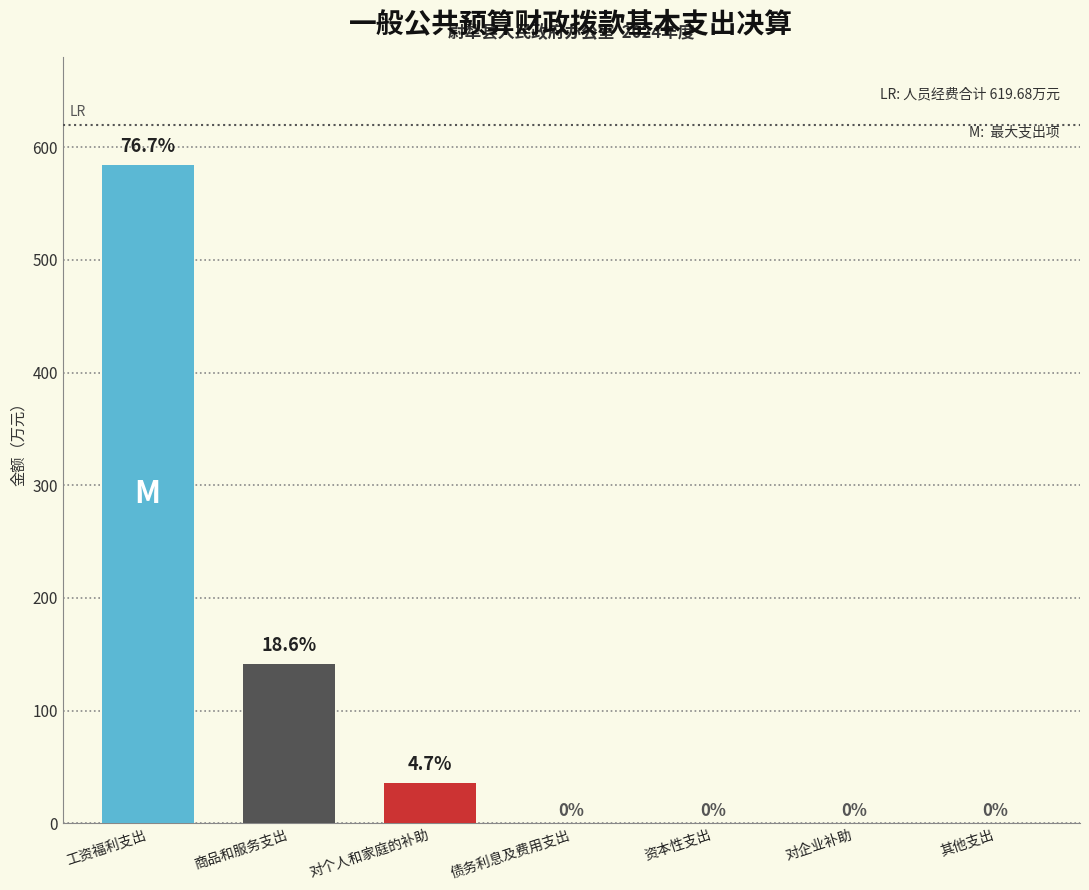

How many bars are there in each group?

3